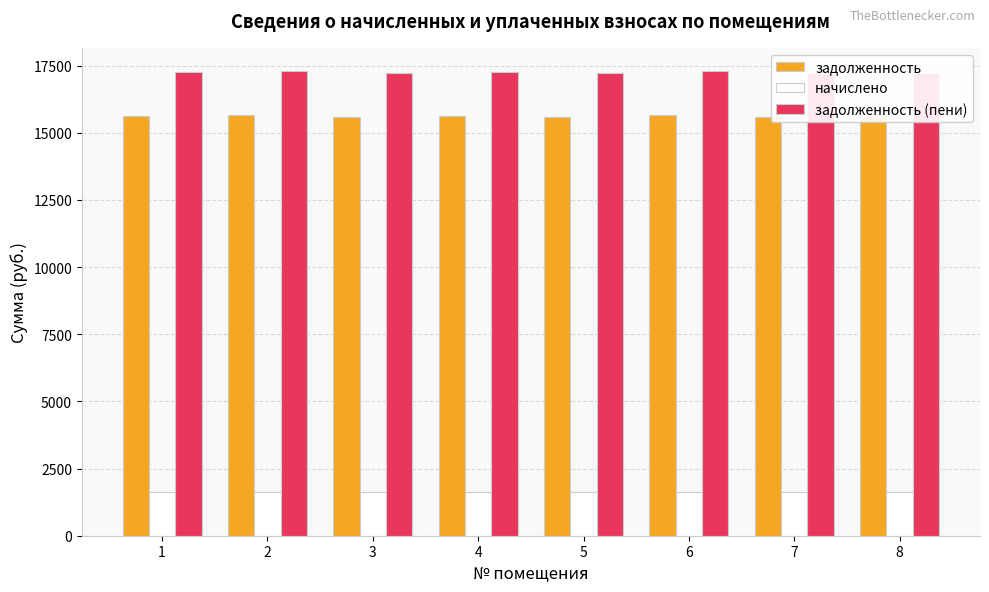

What is the spread (max minus min) of values at 3?

15592.3